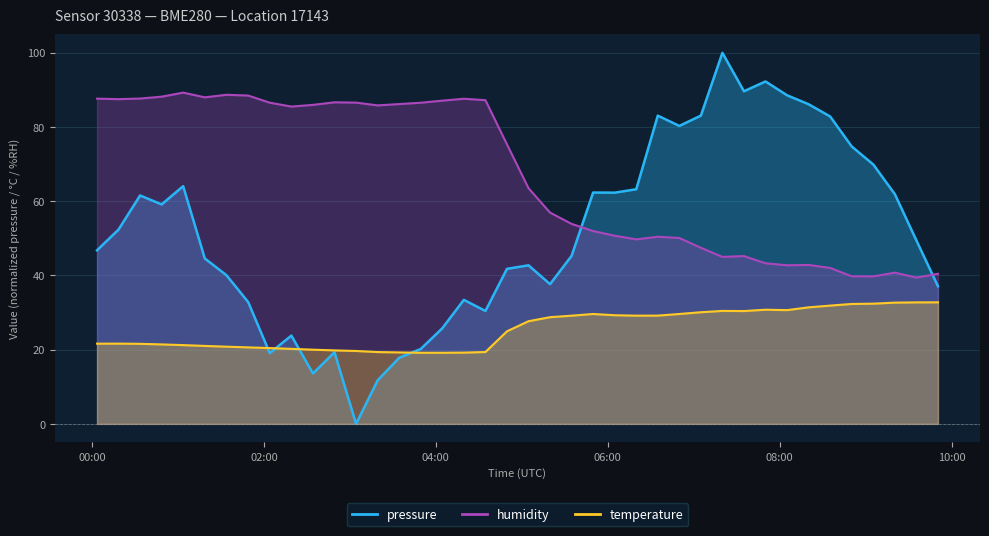

At which label is pressure closest to 50?

2023-06-24T09:35:24